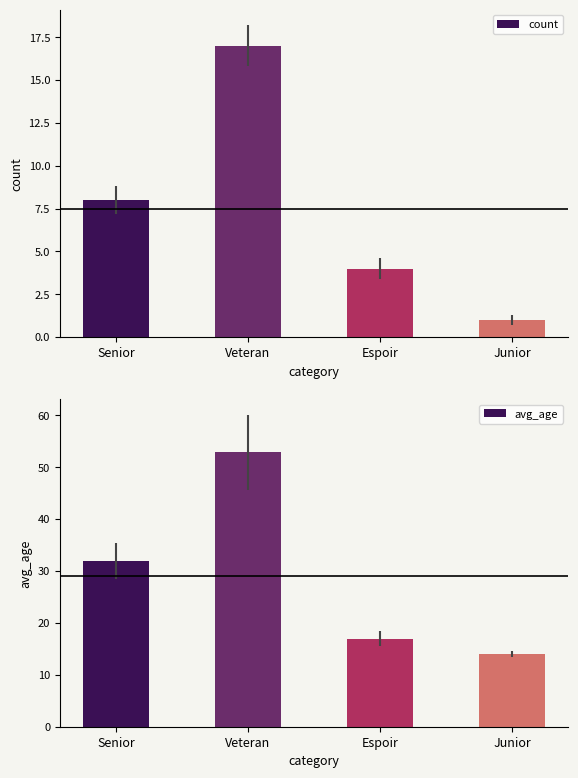

Reading left to right, what are all the values shown in this chart?

count: Senior=8.0	Veteran=17.0	Espoir=4.0	Junior=1.0
avg_age: Senior=32.0	Veteran=52.9	Espoir=17.0	Junior=14.0